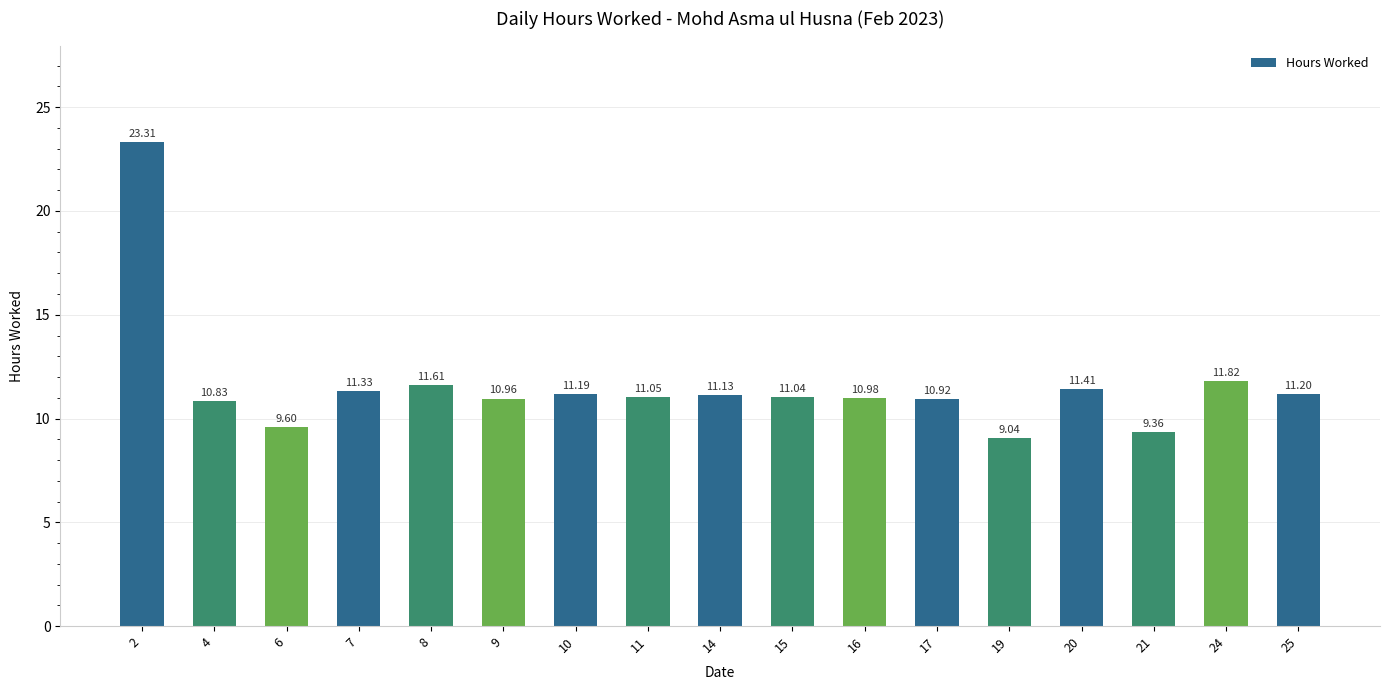

Is it true that the value at 4 is 3.0?

False